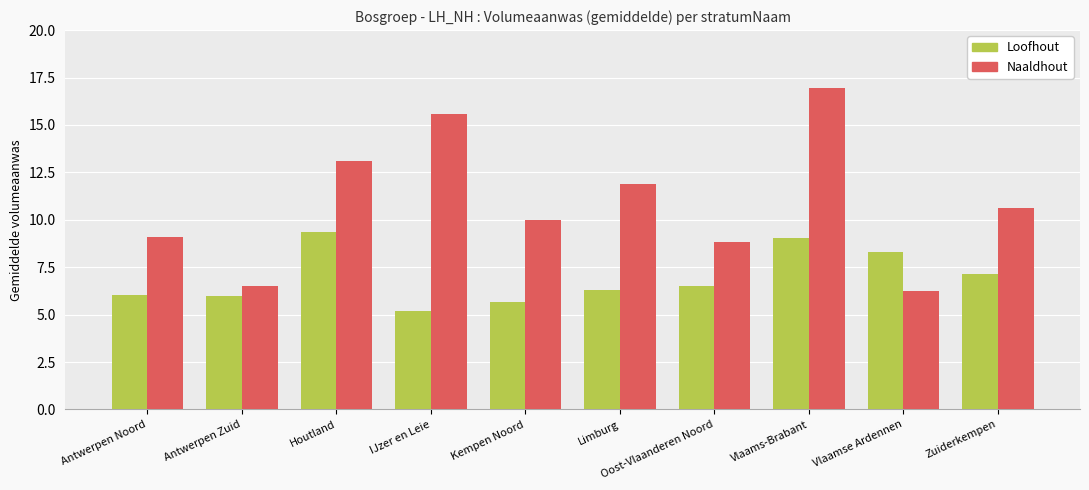

Are the bars horizontal?

No